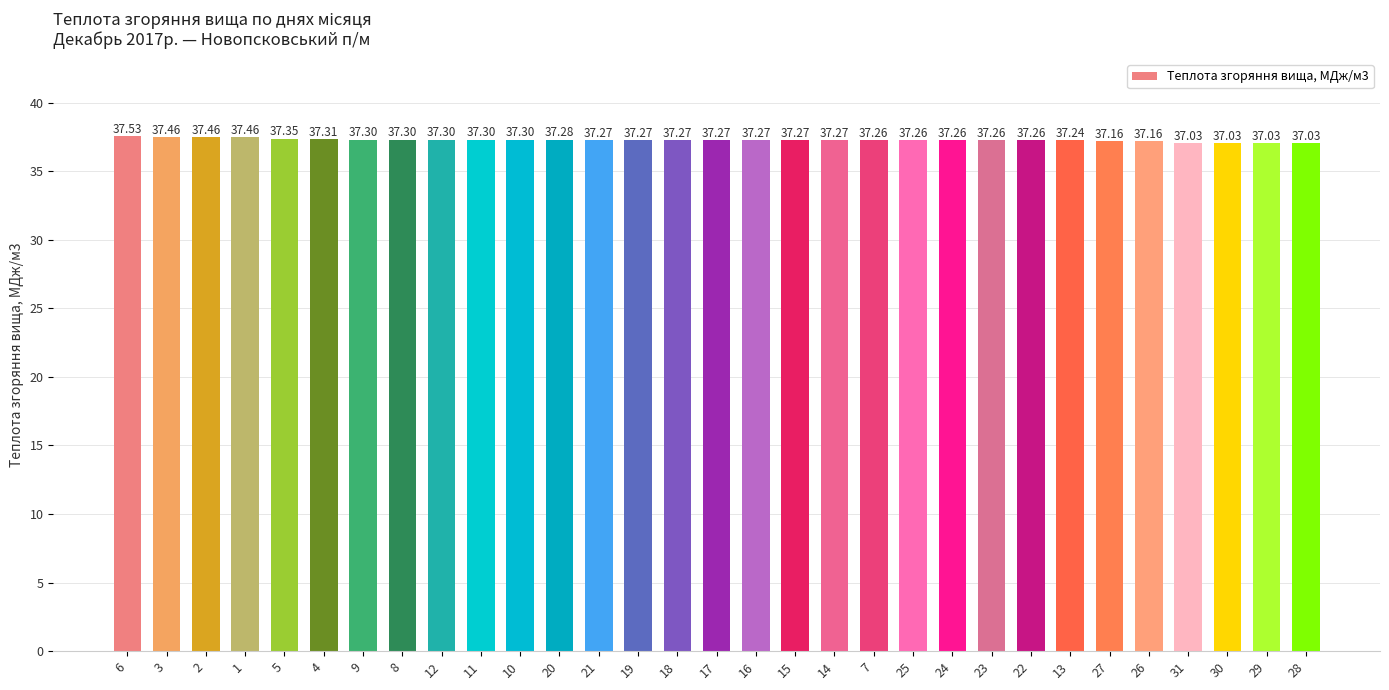

Count the number of data series in this chart.

1